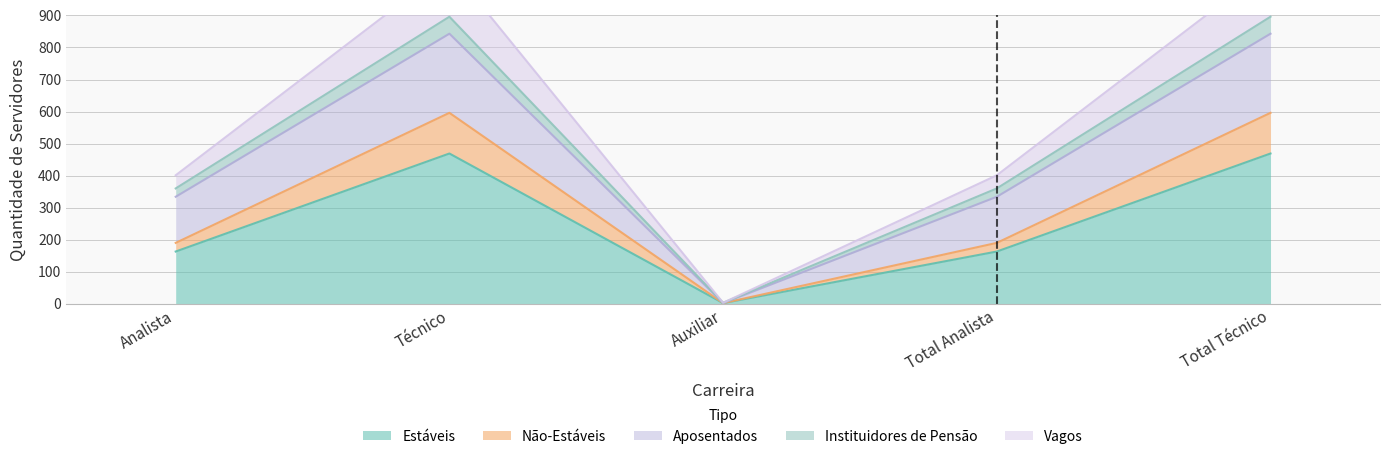

At how many categories does at least one series exceed 235?

4